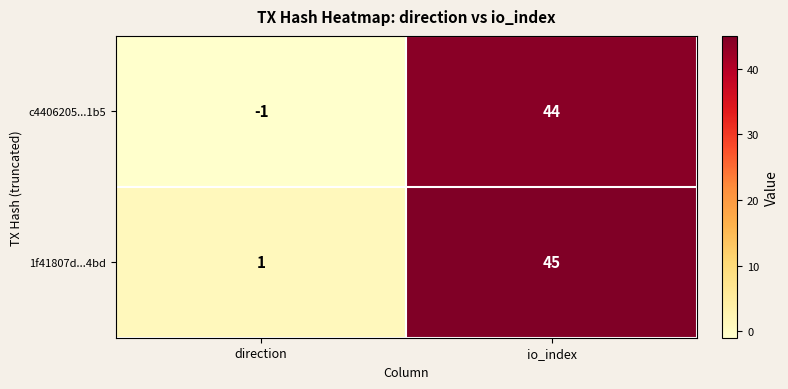

Reading left to right, transcribe all the data shown in this chart.

c4406205...1b5: direction=-1	io_index=44
1f41807d...4bd: direction=1	io_index=45